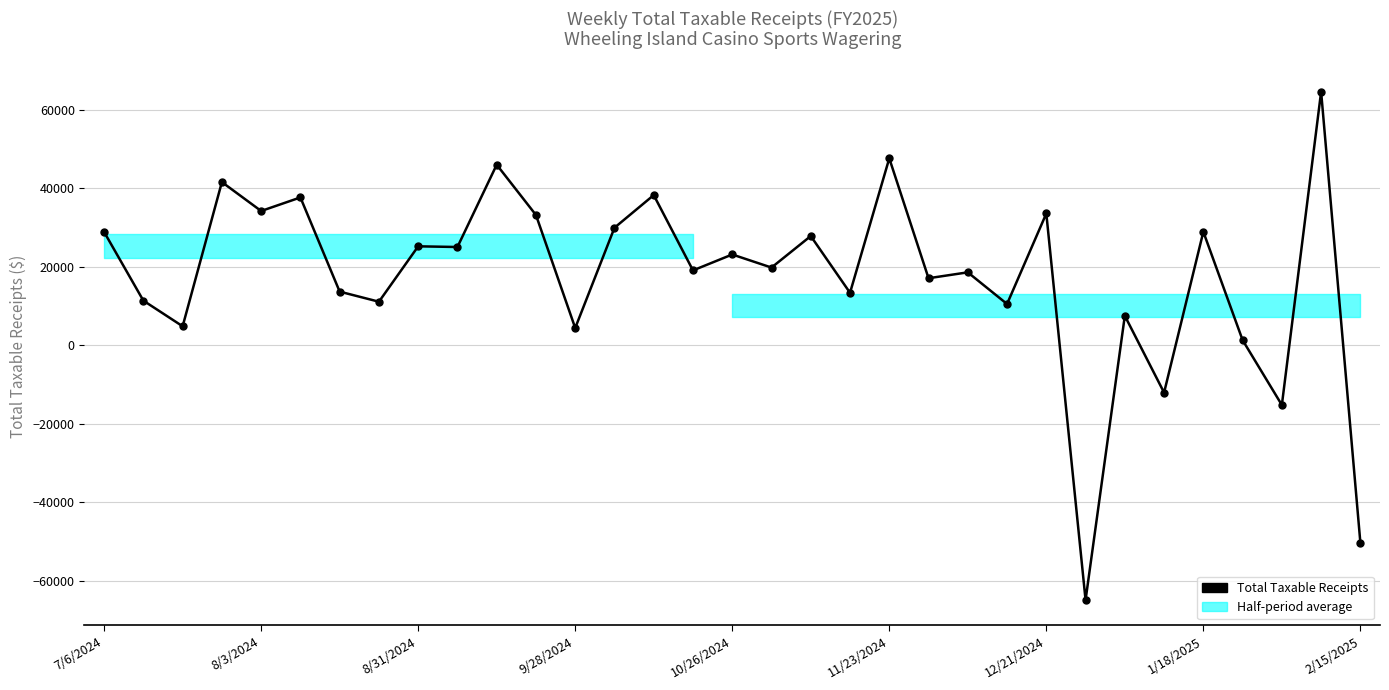

How many values are below 19807?

16